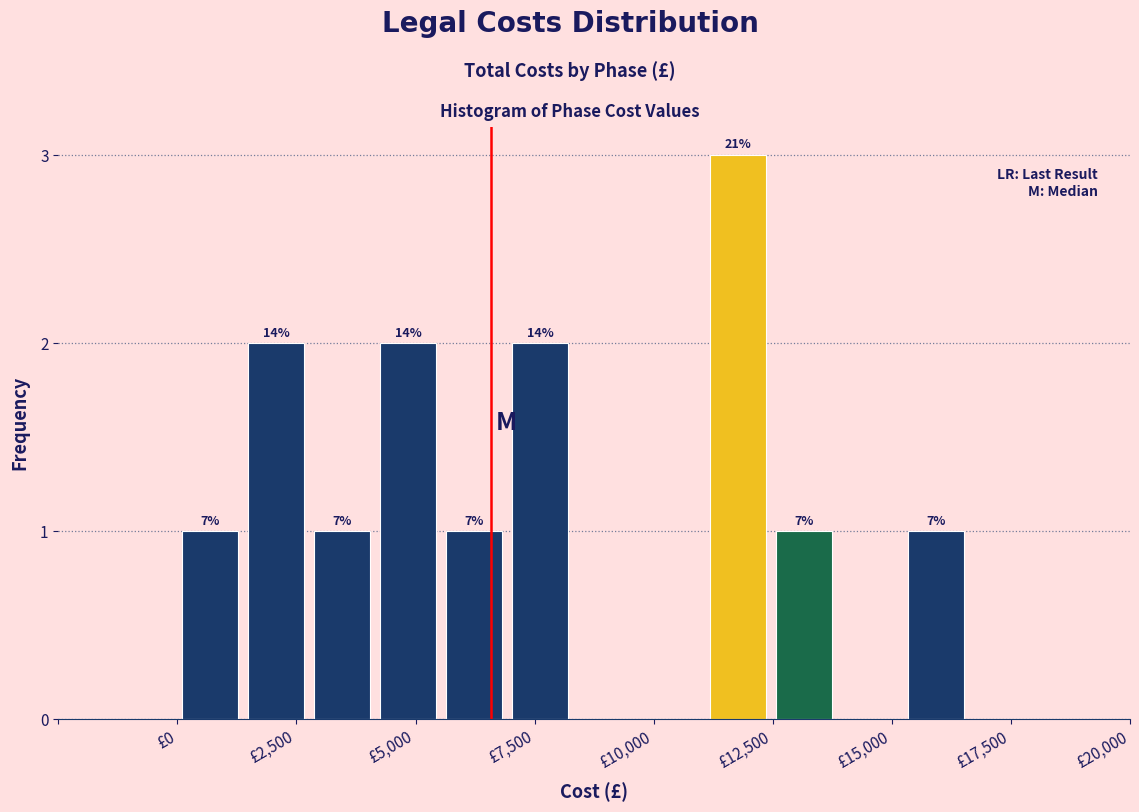

Read against the x-axis, roughly where is the centre of the tallest bar?

12000